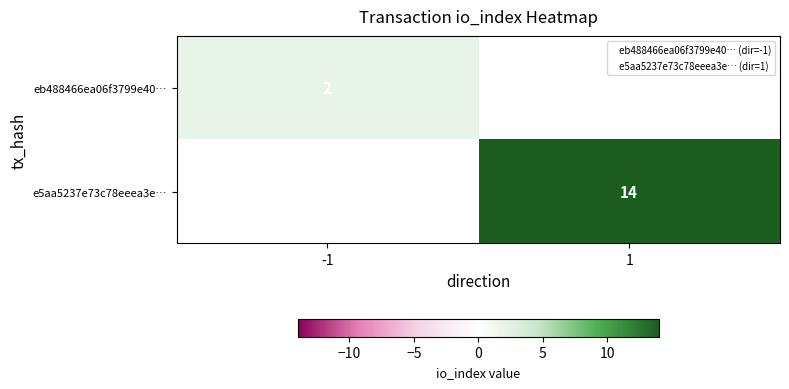

Which series has the widest spread of values?

eb488466ea06f3799e40…